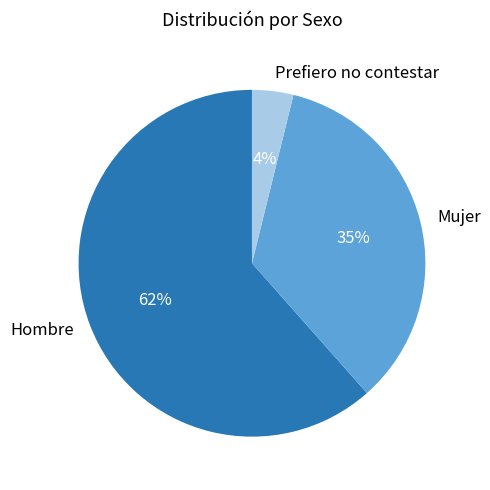

Which slice represents more than half of the pie?

Hombre